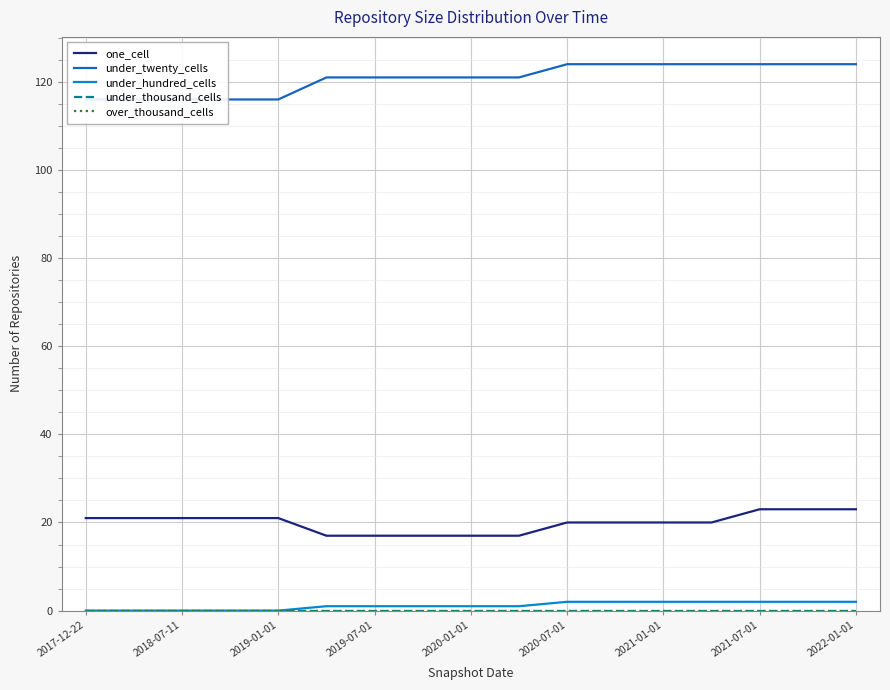

Does the chart display data point markers on the line(s)?

No